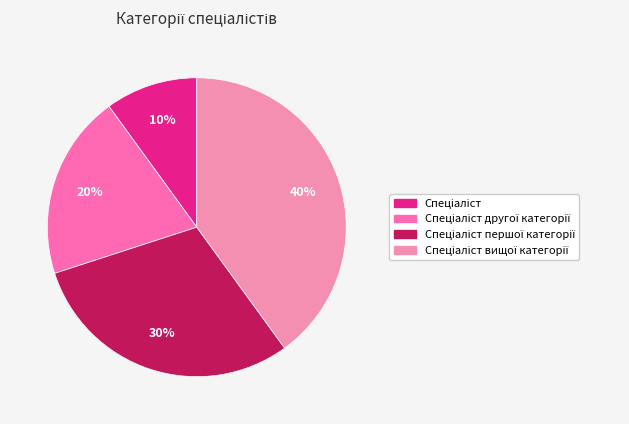

How many segments does this pie chart have?

4